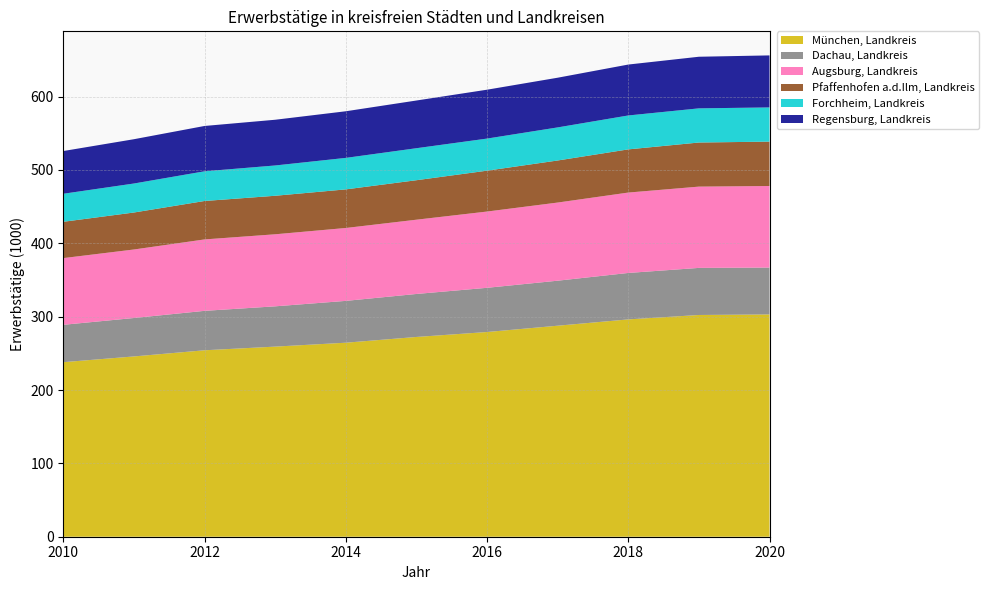

Reading left to right, list all the values displayed in this chart.

München, Landkreis: 2010=238.0	2011=245.8	2012=254.2	2013=259.2	2014=264.5	2015=272.3	2016=279.1	2017=287.7	2018=296.3	2019=302.3	2020=303.1
Dachau, Landkreis: 2010=50.9	2011=52.4	2012=53.8	2013=54.9	2014=57.0	2015=58.6	2016=60.3	2017=61.4	2018=63.3	2019=64.2	2020=63.9
Augsburg, Landkreis: 2010=90.9	2011=93.4	2012=97.4	2013=98.2	2014=99.4	2015=101.2	2016=104.0	2017=106.5	2018=109.6	2019=110.8	2020=111.2
Pfaffenhofen a.d.Ilm, Landkreis: 2010=49.5	2011=50.4	2012=52.4	2013=52.5	2014=52.6	2015=53.8	2016=55.7	2017=57.3	2018=58.9	2019=60.1	2020=60.5
Forchheim, Landkreis: 2010=38.2	2011=39.5	2012=40.5	2013=41.3	2014=42.9	2015=43.6	2016=43.8	2017=45.1	2018=46.2	2019=46.6	2020=46.6
Regensburg, Landkreis: 2010=58.2	2011=60.4	2012=61.8	2013=62.3	2014=63.6	2015=65.0	2016=66.6	2017=67.7	2018=69.4	2019=70.4	2020=70.9